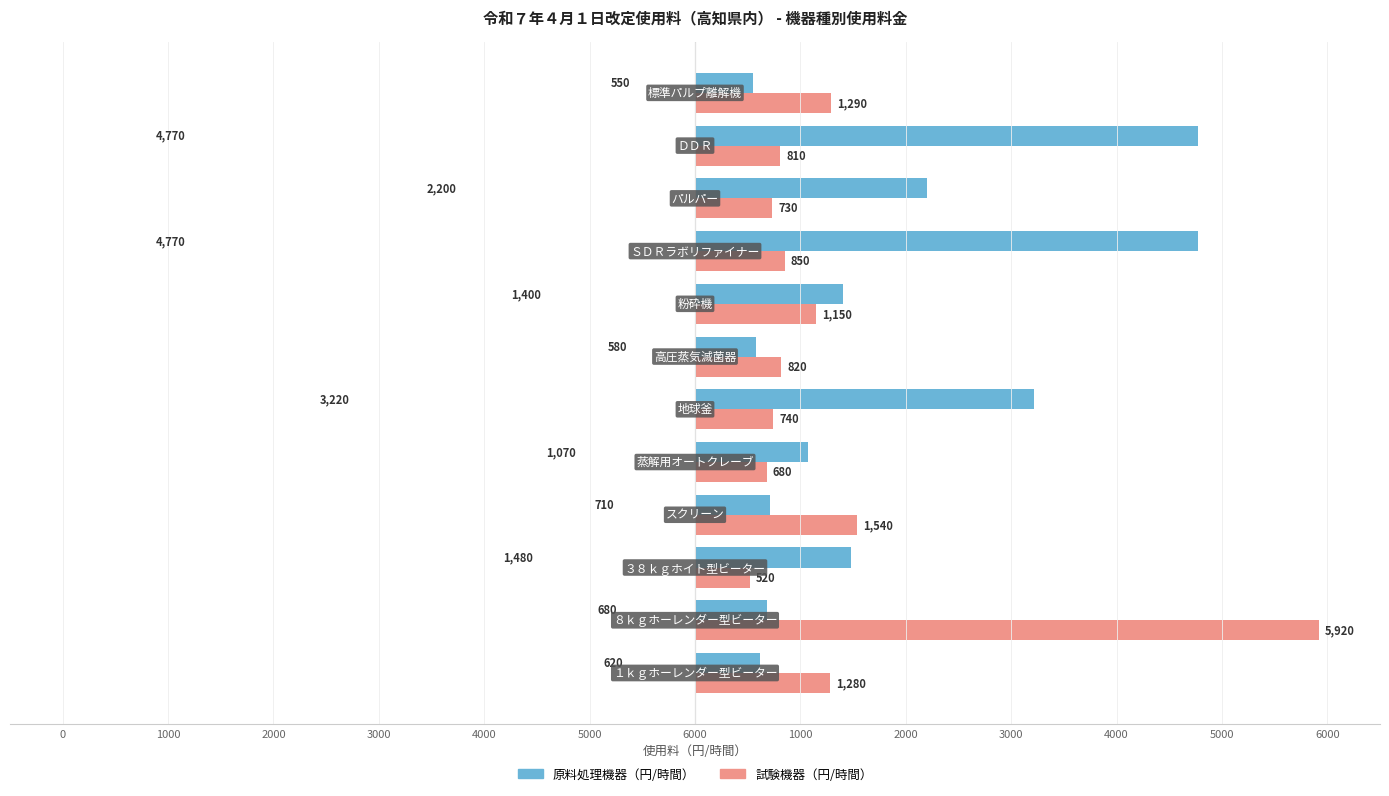

What are all the series names shown in the legend?

原料処理機器（円/時間）, 試験機器（円/時間）